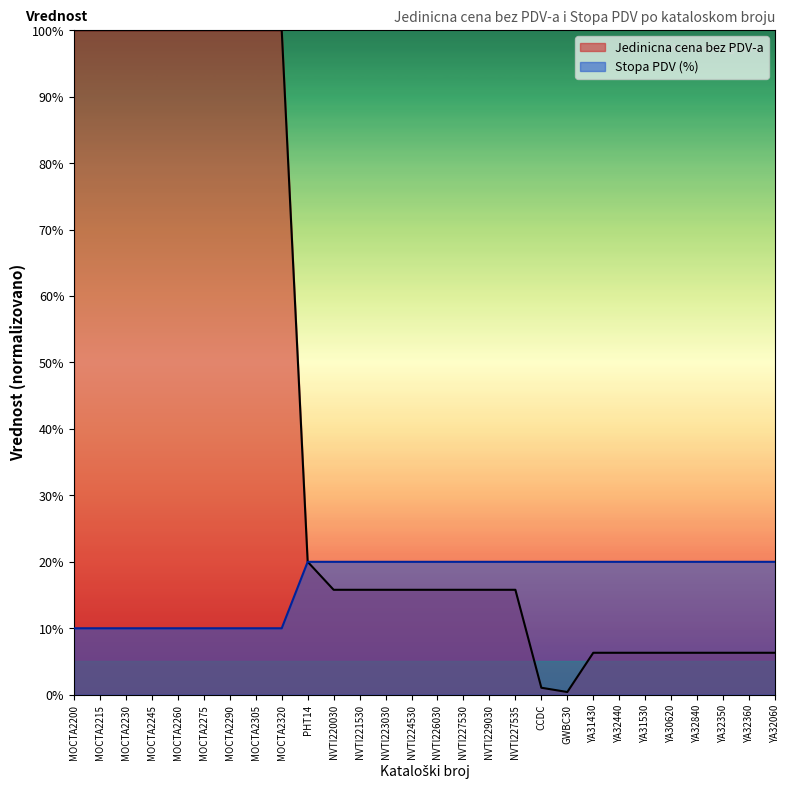

Which series has the largest range (max minus min)?

Jedinicna cena bez PDV-a